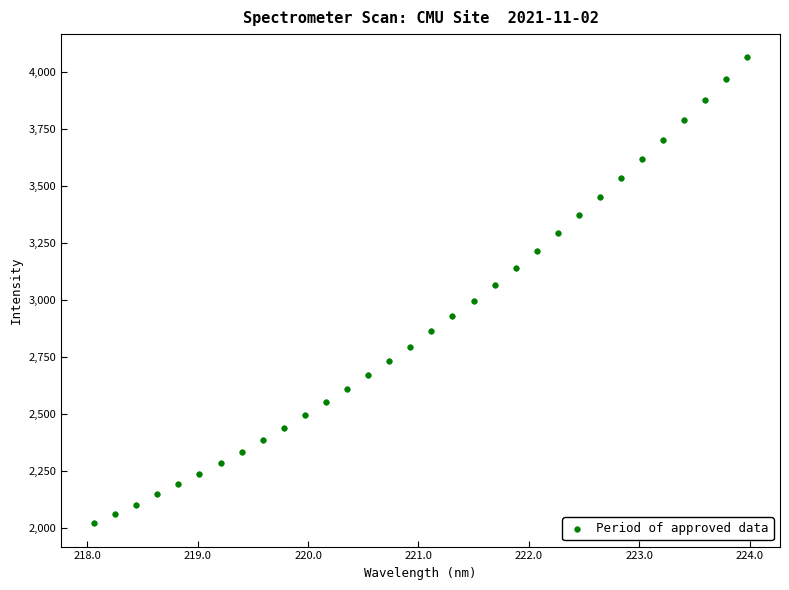

What is the range of Y values (max minus min)?

2044.0